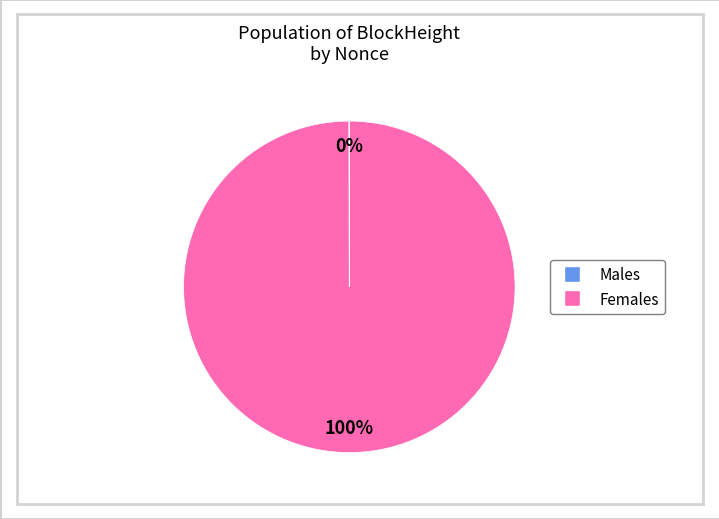

Is there any slice that represents more than half of the pie?

Yes